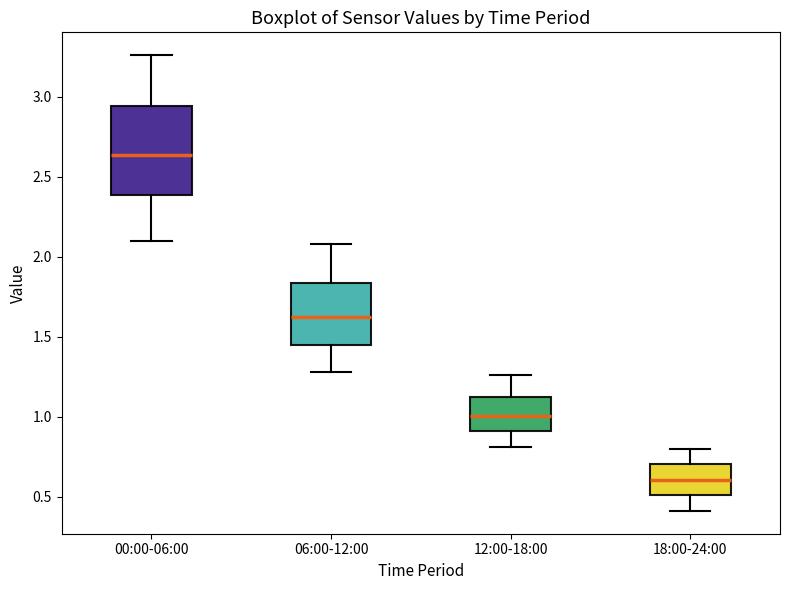

Which box's median line is the highest?

00:00-06:00